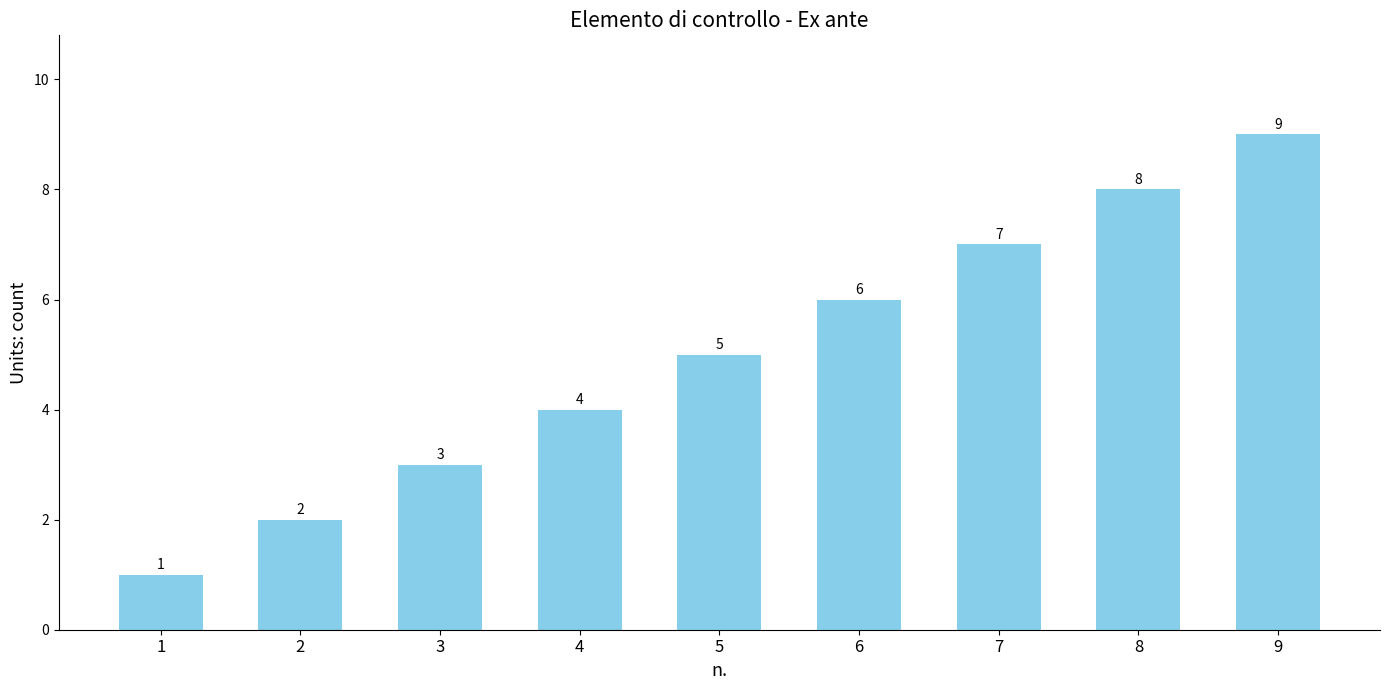

How many bars are there in total?

9